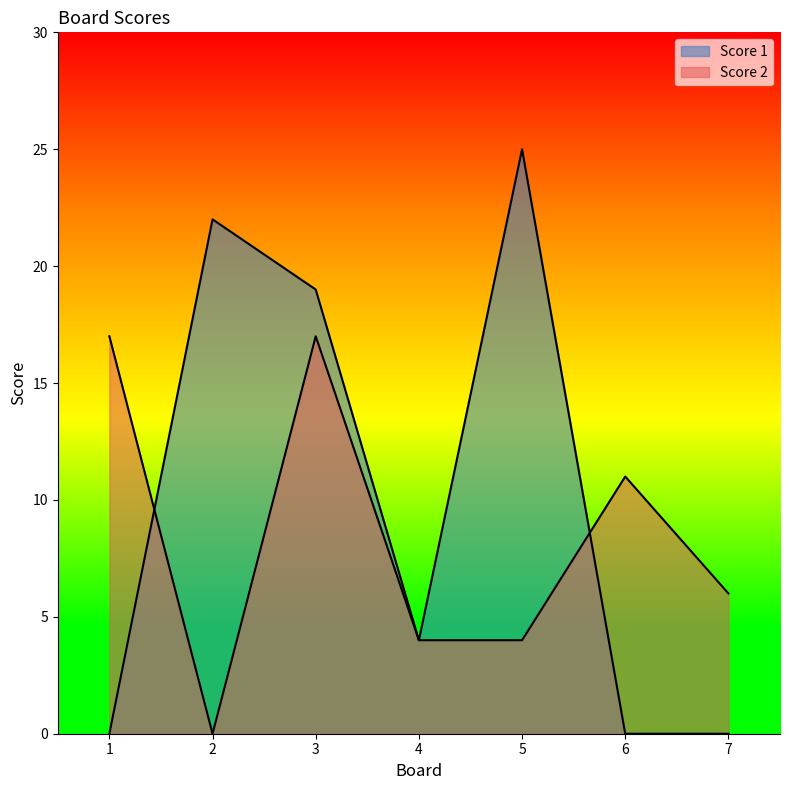

What is the spread (max minus min) of values at 3?

2